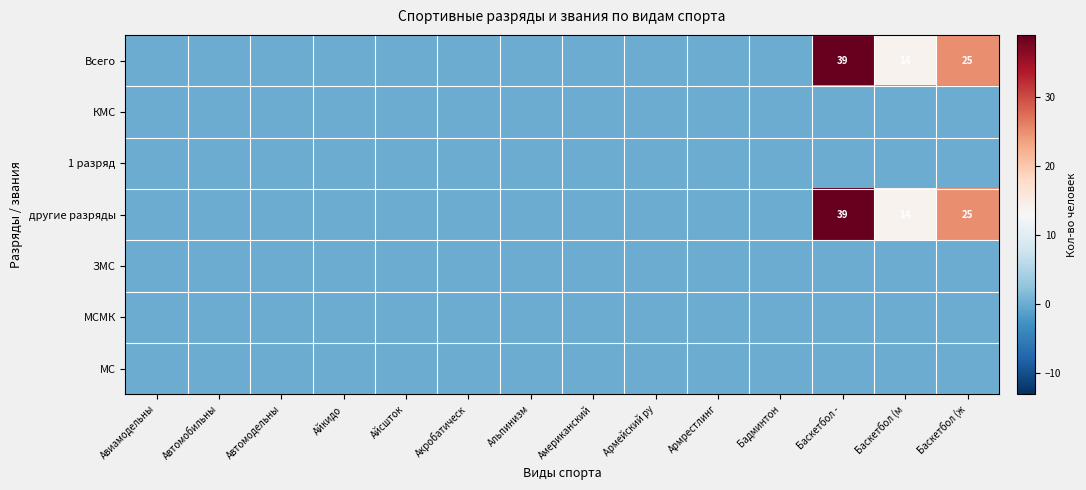

Which category has the highest value in the Всего series?

Баскетбол -